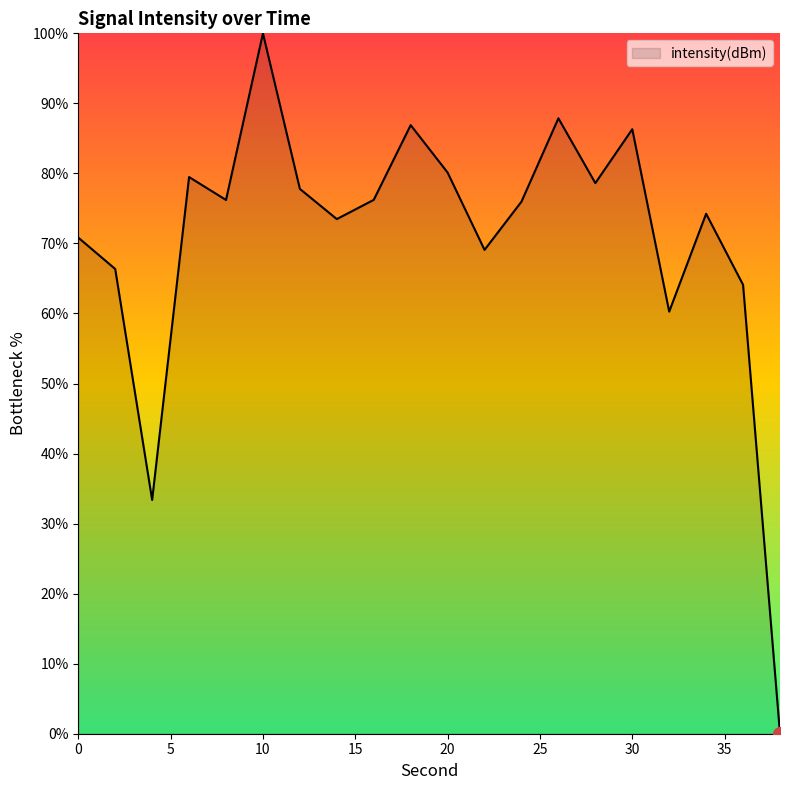

What is the difference between the maximum and minimum values?

100.0